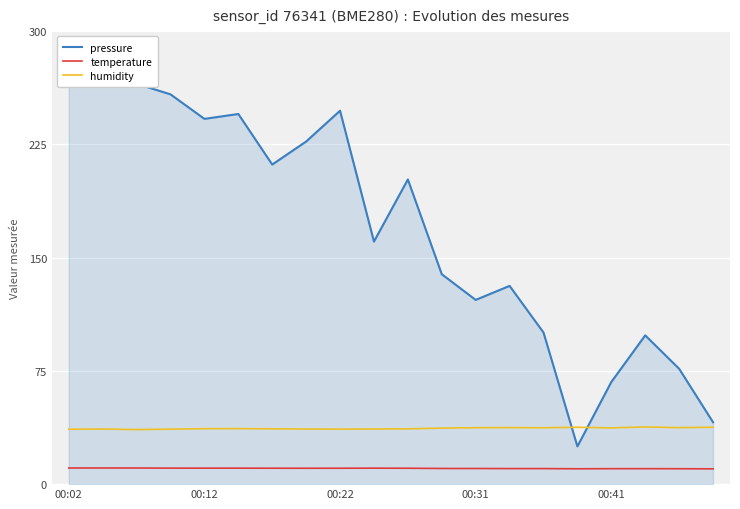

At 5, list the series in order from smallest to largest.

temperature, humidity, pressure